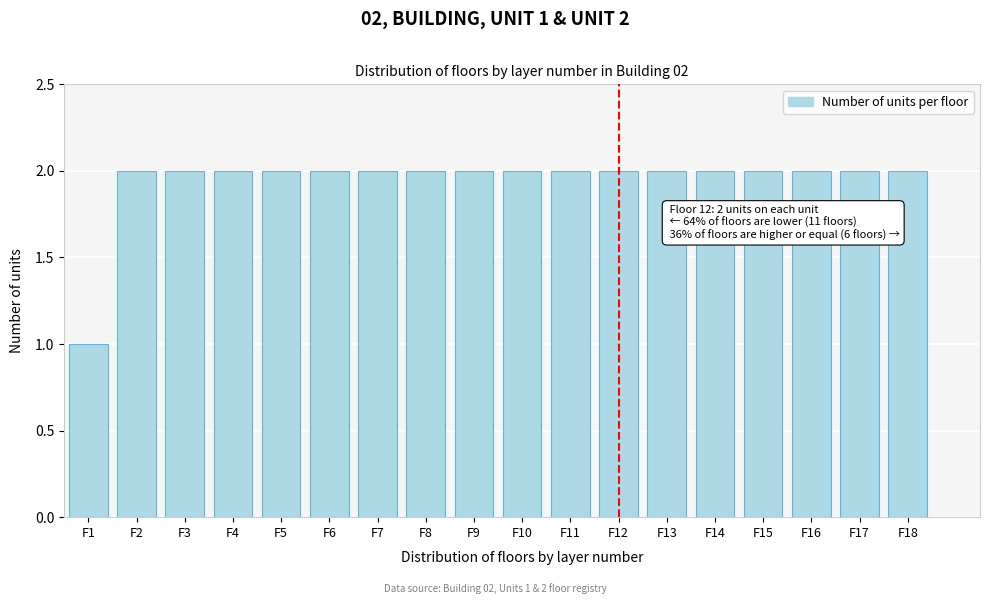

Reading right to left, list all the values displayed in this chart.

2	2	2	2	2	2	2	2	2	2	2	2	2	2	2	2	2	1